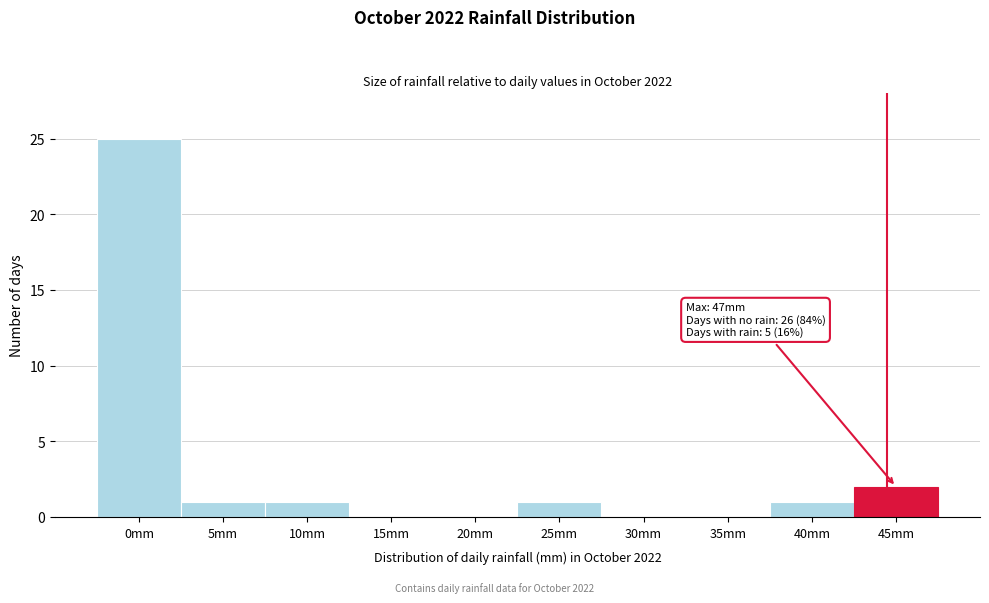

Reading right to left, extract all data points from this chart.

45mm=2	40mm=1	35mm=0	30mm=0	25mm=1	20mm=0	15mm=0	10mm=1	5mm=1	0mm=25